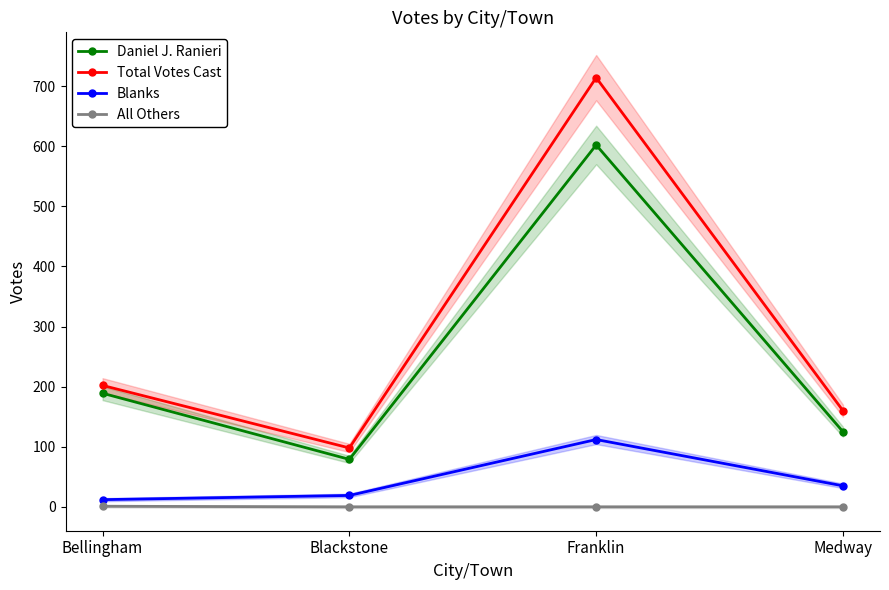

What position from the left is Franklin?

3